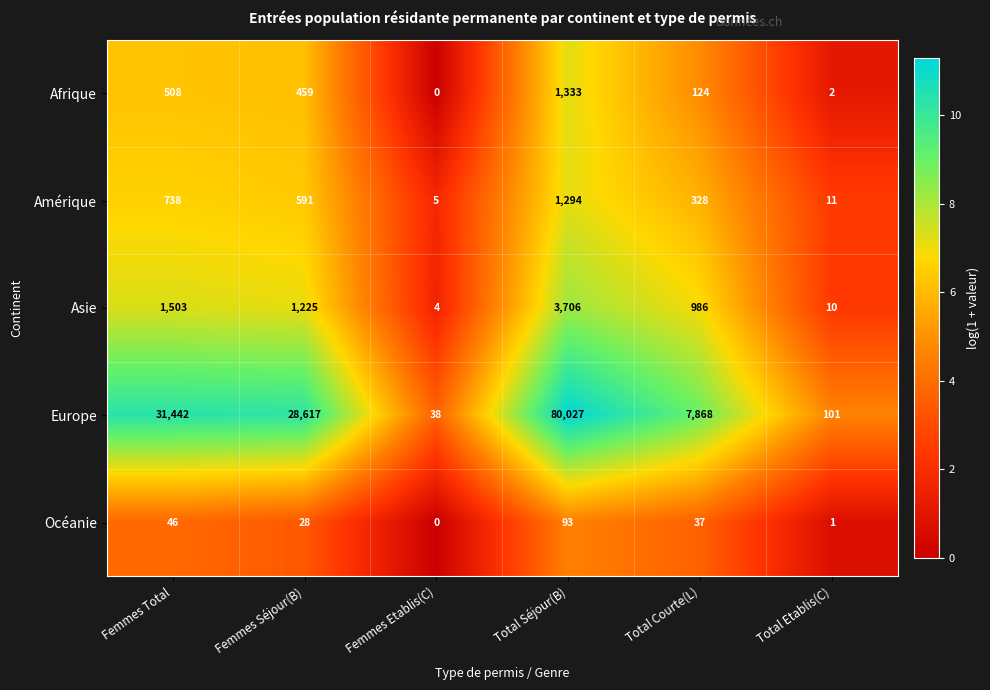

How many categories are shown in the chart?

6